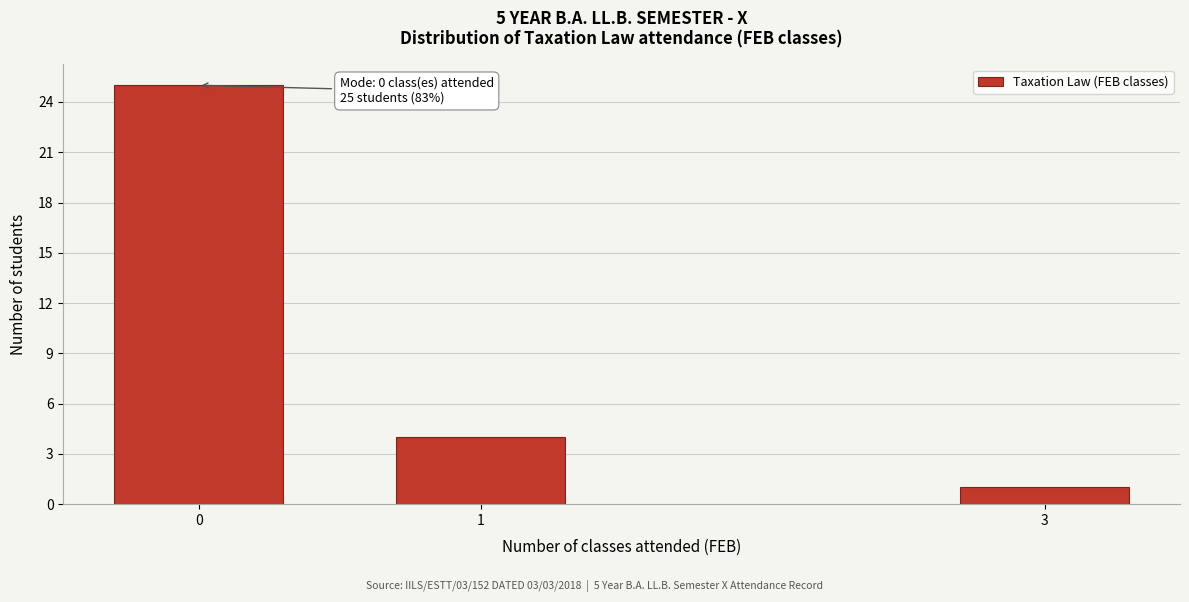

Reading left to right, what are all the values shown in this chart?

0=25	1=4	3=1